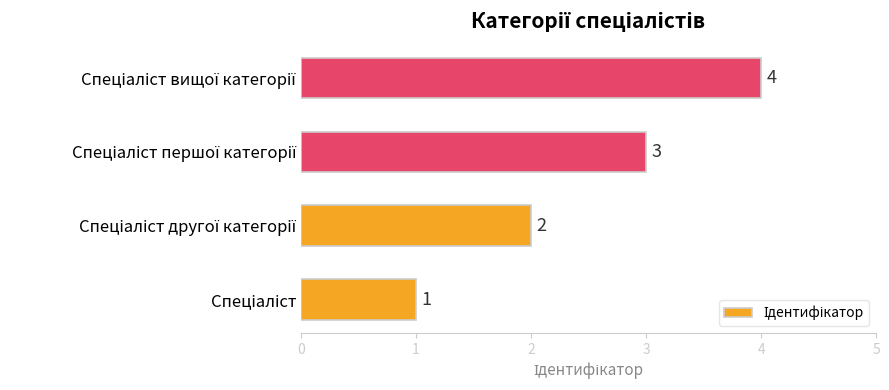

What is the greatest value displayed?

4